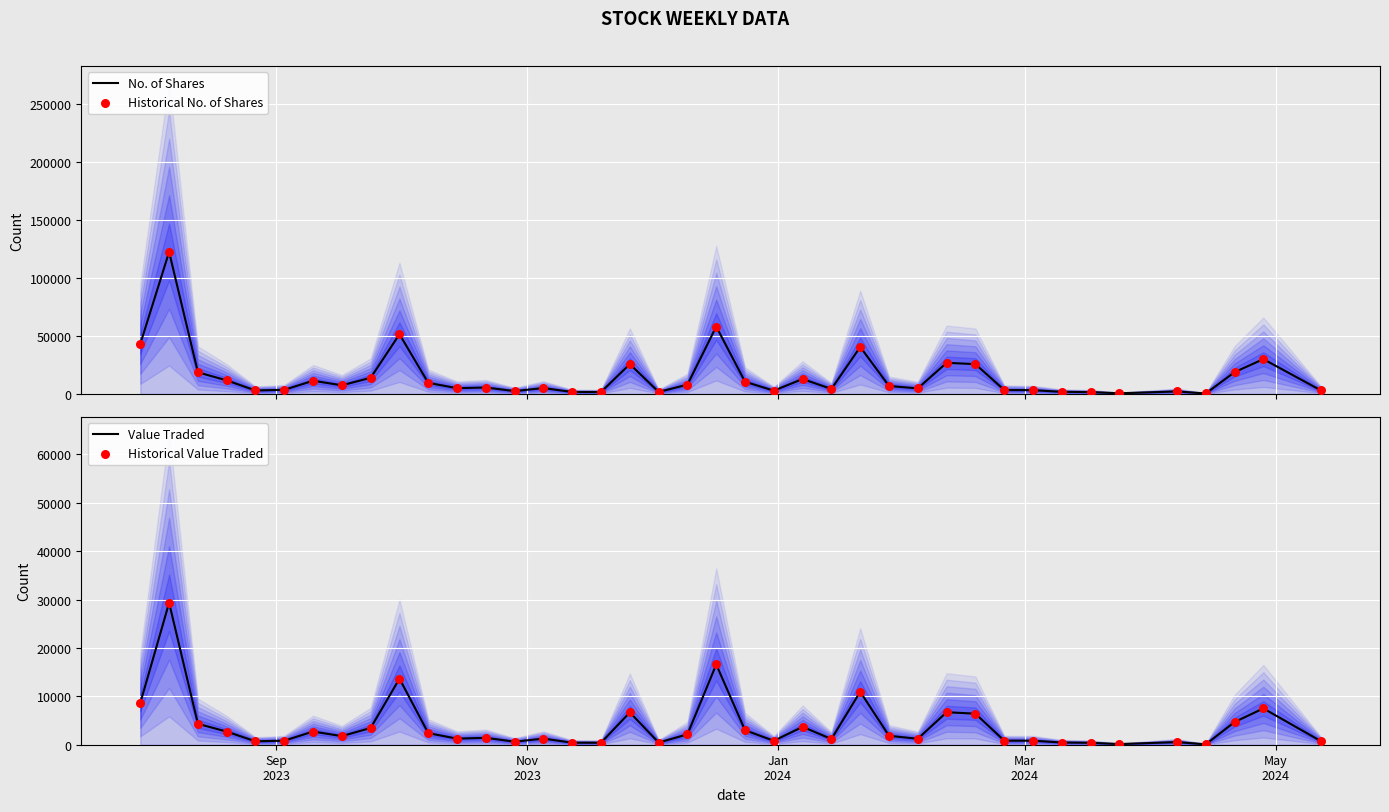

What are all the series names shown in the legend?

No. of Shares, Historical No. of Shares, Value Traded, Historical Value Traded